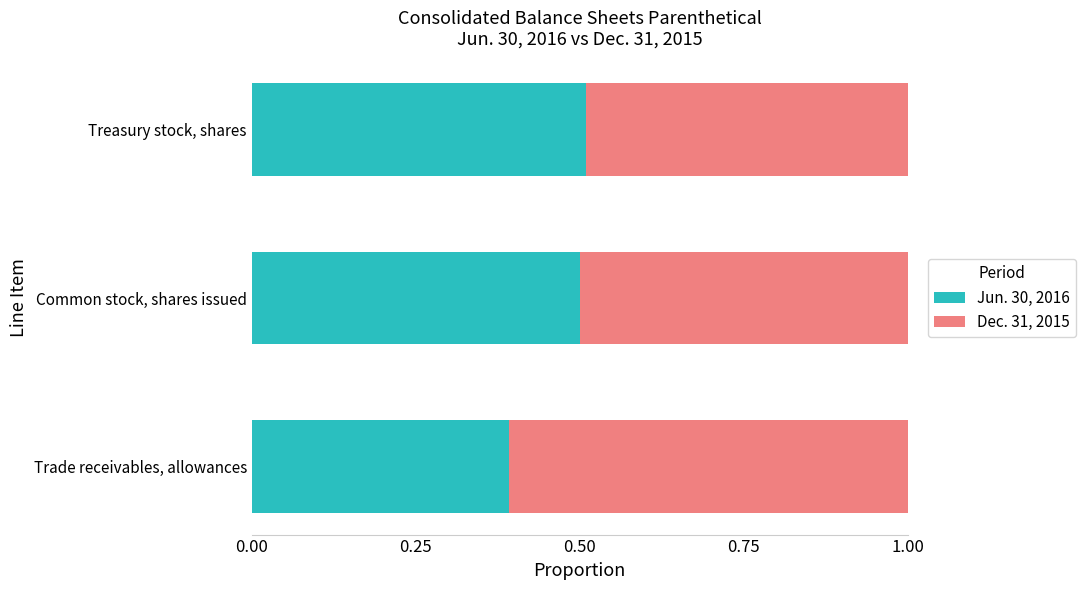

List the labels in order of Jun. 30, 2016 value, largest first.

Treasury stock, shares, Common stock, shares issued, Trade receivables, allowances